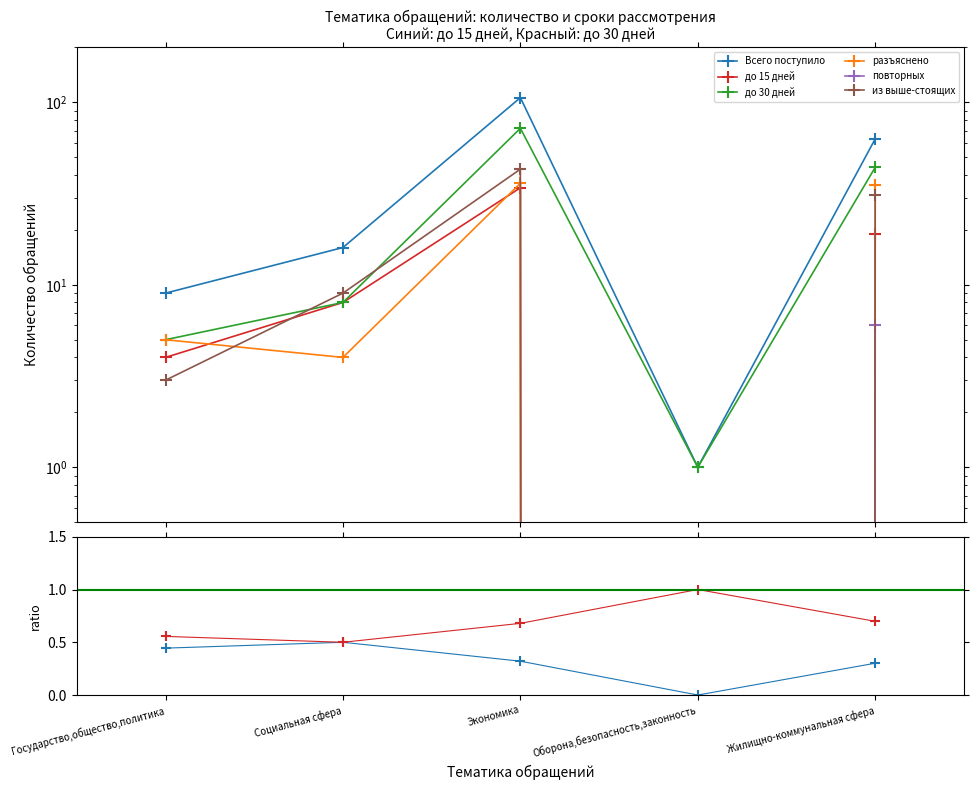

How many data points does each series have?

5